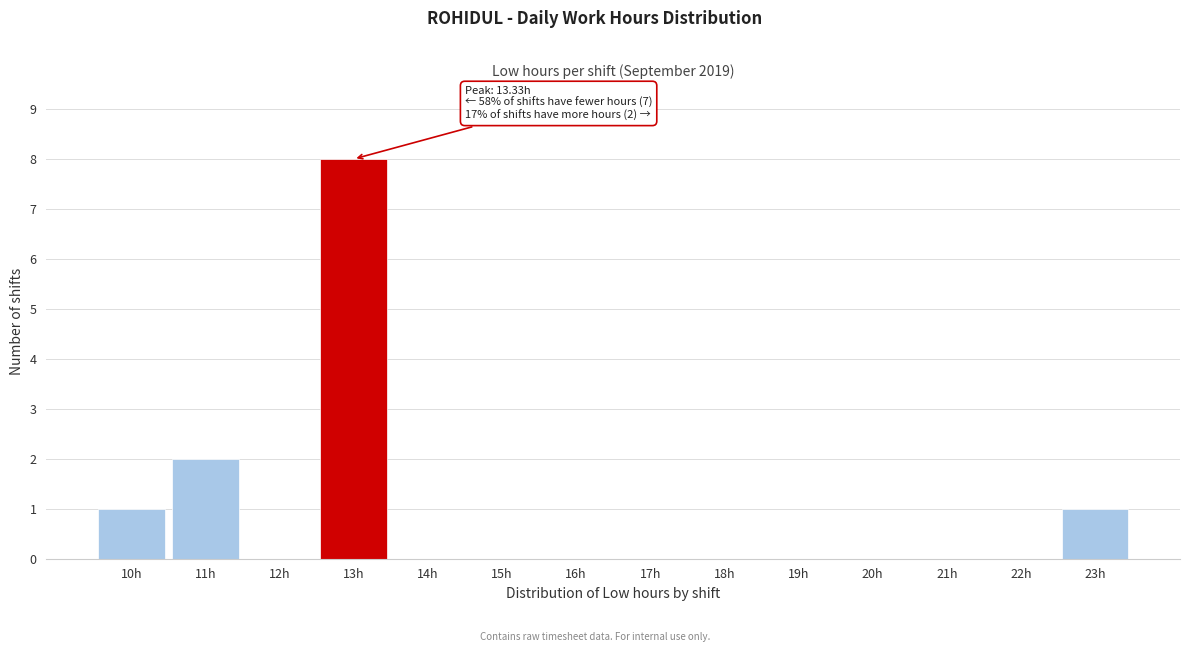

Reading right to left, transcribe all the data shown in this chart.

23h=1	22h=0	21h=0	20h=0	19h=0	18h=0	17h=0	16h=0	15h=0	14h=0	13h=8	12h=0	11h=2	10h=1